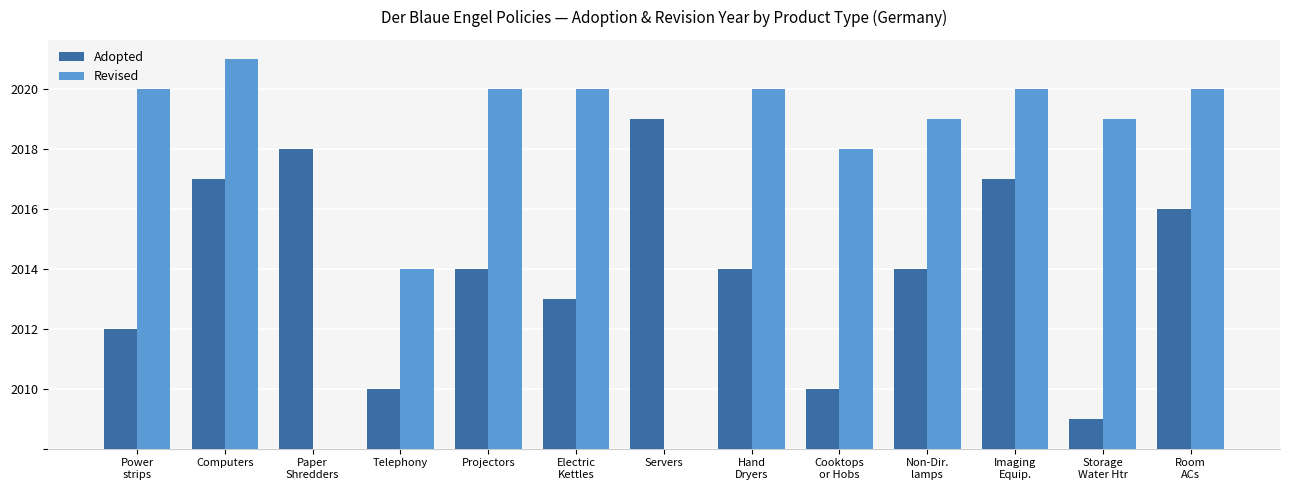

Are the bars horizontal?

No